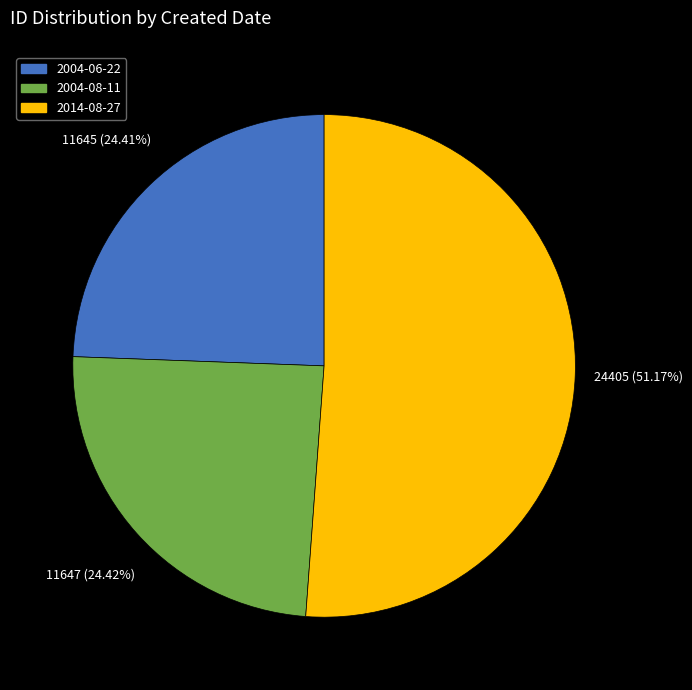

The 2004-06-22 slice represents 24% of the pie. True or false?

True